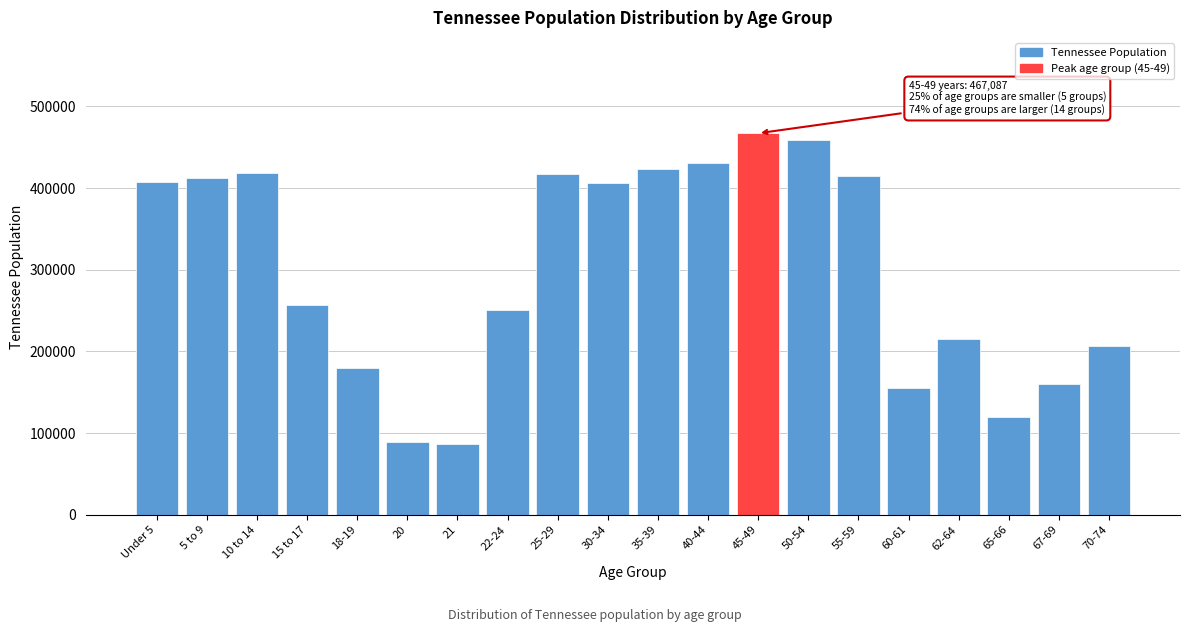

What is the value of the 7th bar from the left?

86356